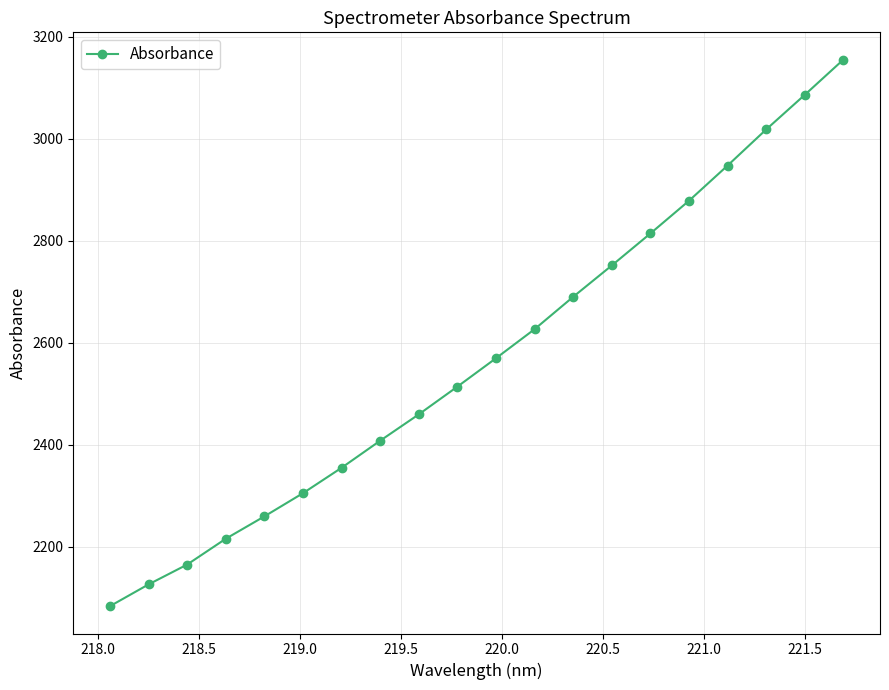

Reading left to right, transcribe all the data shown in this chart.

2083.5	2126.2	2165.1	2215.8	2259.6	2305.1	2355.0	2408.1	2459.7	2514.1	2569.8	2626.8	2690.2	2751.7	2814.4	2878.5	2947.5	3018.2	3086.1	3155.1